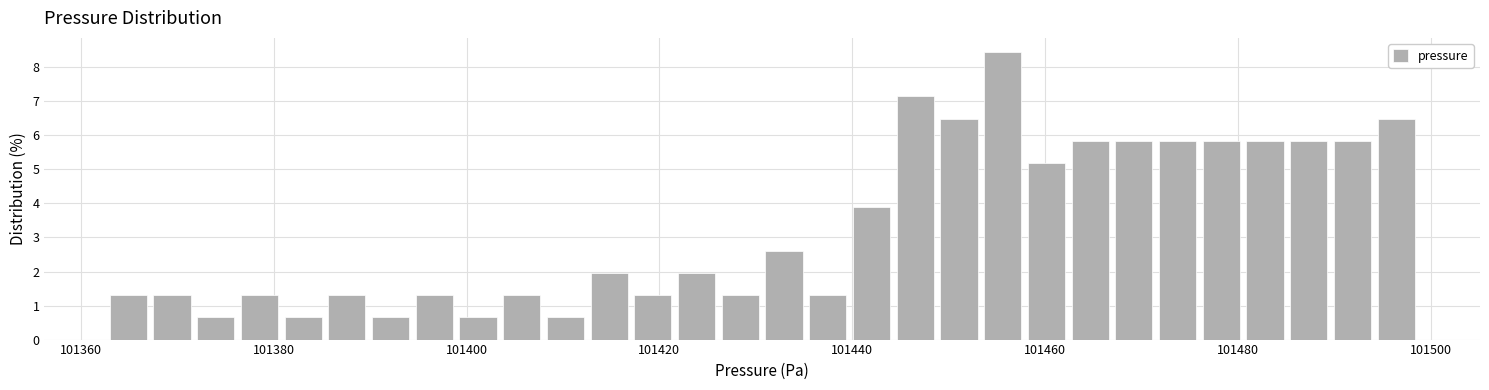

Around what value on the x-axis is the tallest bar? Give the approximate position of its centre, as read against the axis.

101456